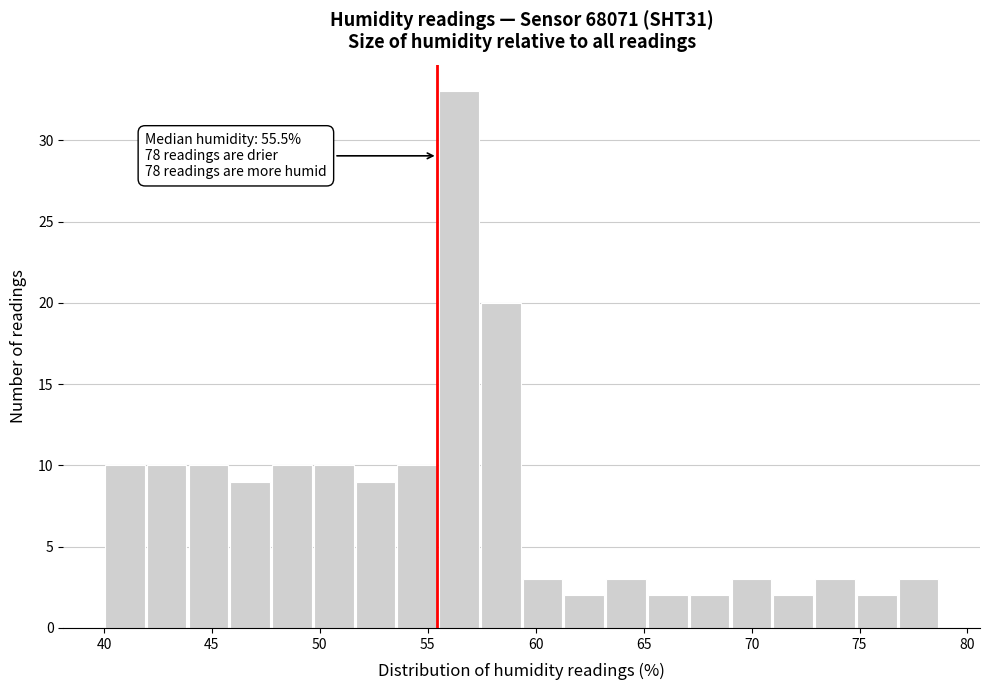

Around what value on the x-axis is the tallest bar? Give the approximate position of its centre, as read against the axis.

56.5